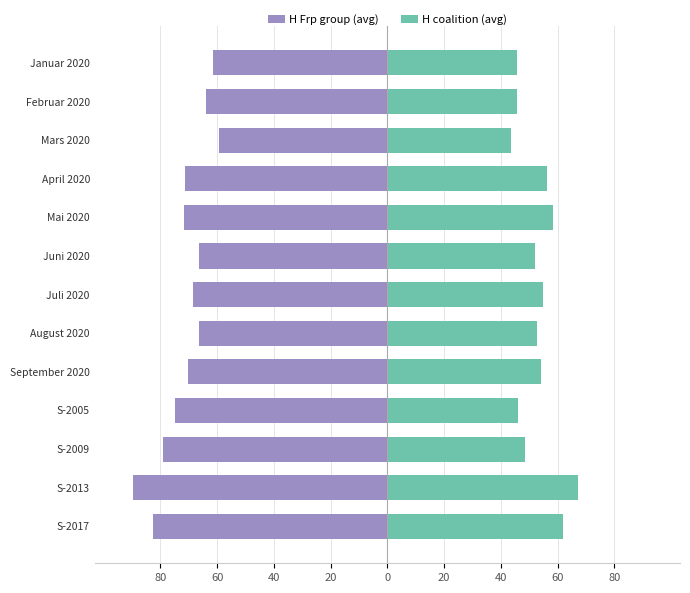

True or false: H coalition (avg) has a value of 46.0 at S-2005.

True